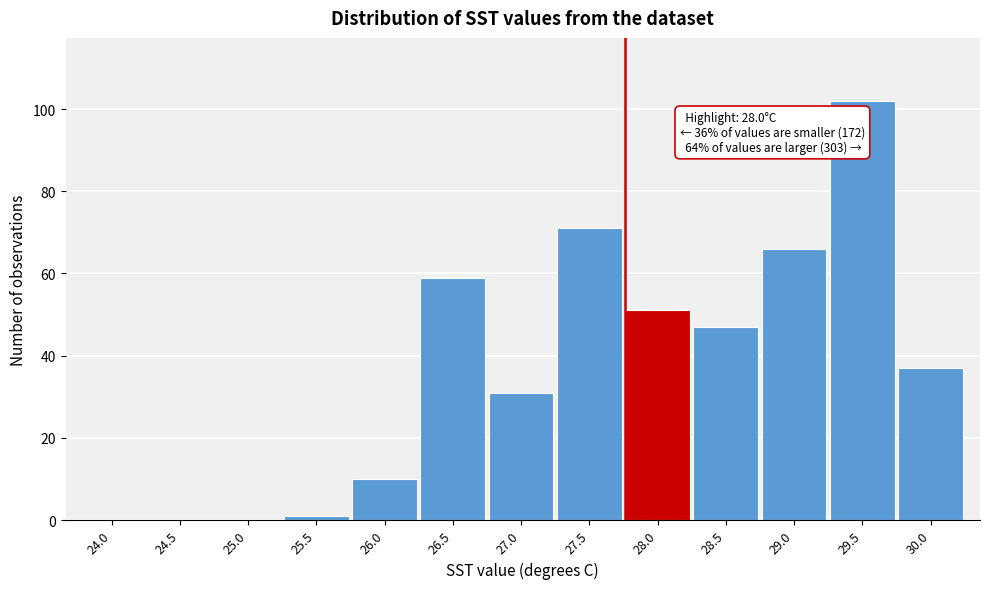

Reading right to left, extract all data points from this chart.

30.0=37	29.5=102	29.0=66	28.5=47	28.0=51	27.5=71	27.0=31	26.5=59	26.0=10	25.5=1	25.0=0	24.5=0	24.0=0